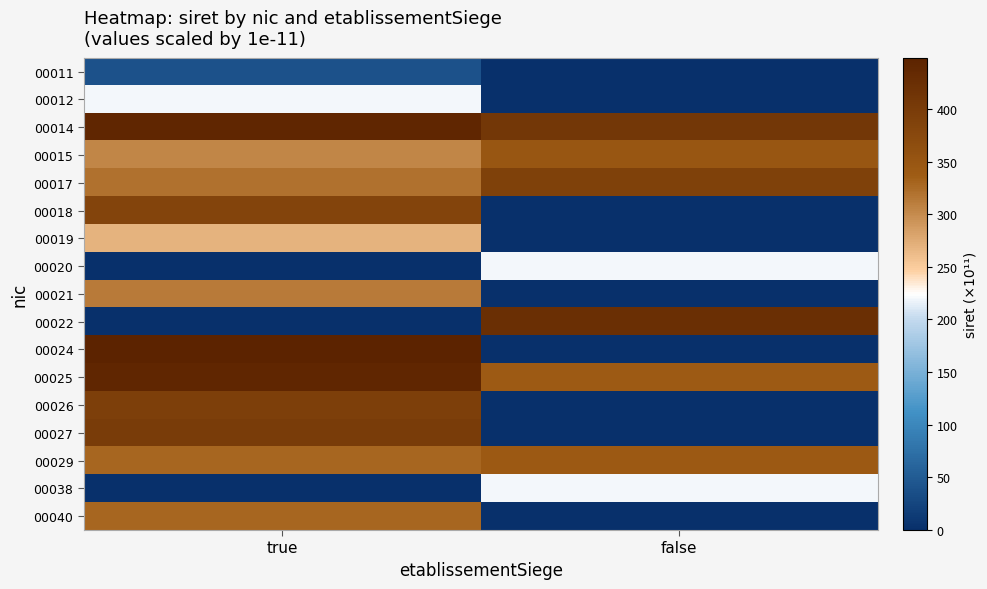

Which category has the lowest value across all series?

false